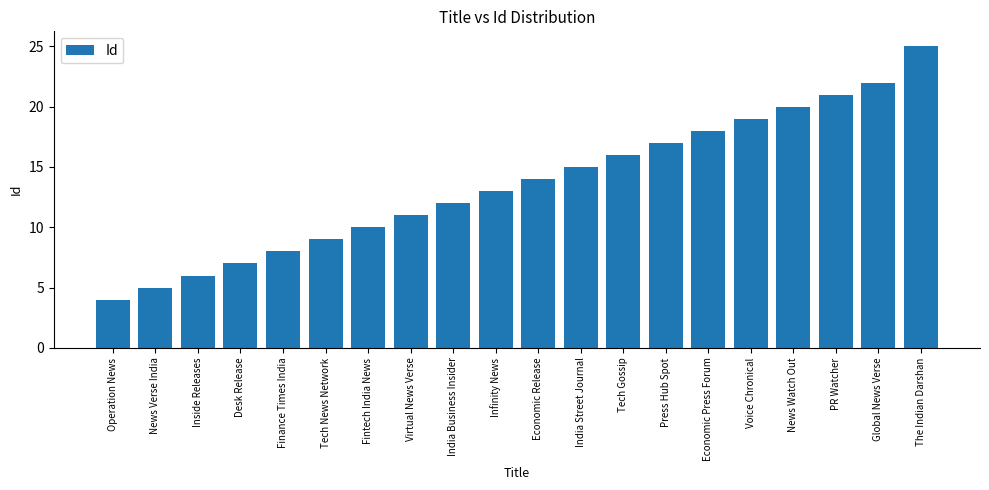

Is it true that the value at Economic Press Forum is 18?

True